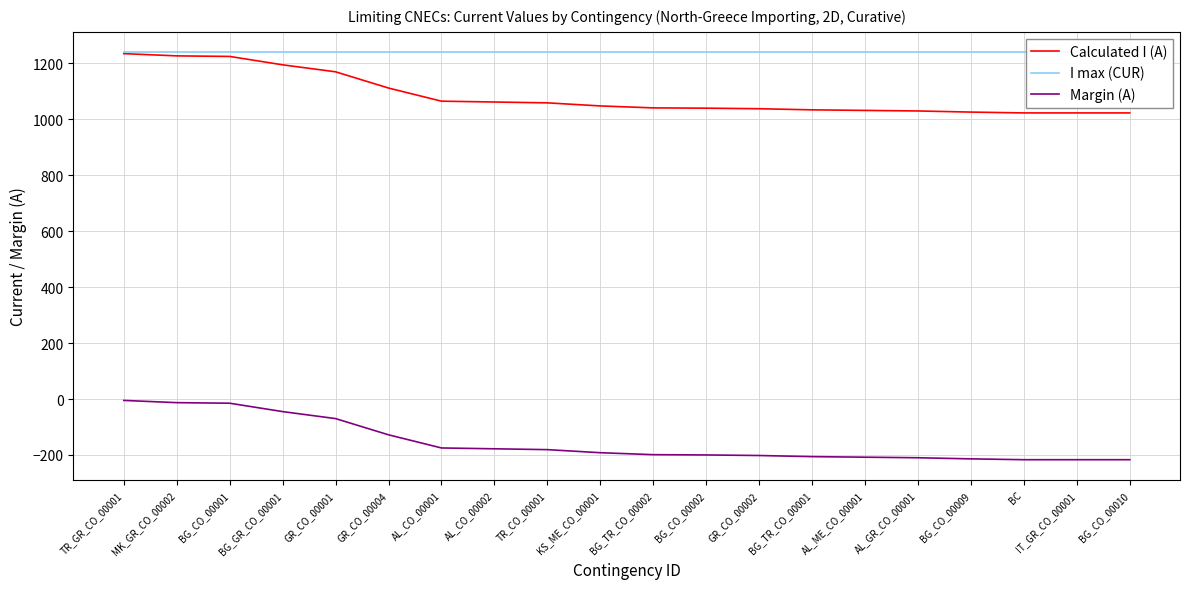

What is the label of the 20th point from the left?

BG_CO_00010